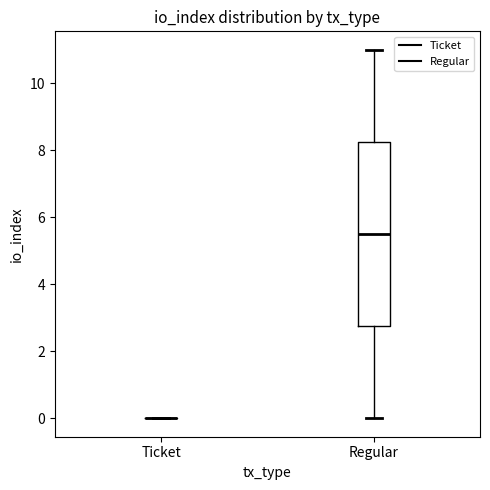

Where is the upper edge of the box for Regular on the y-axis? The values are not printed on the chart, so give them approximately, as read against the axis.

8.2